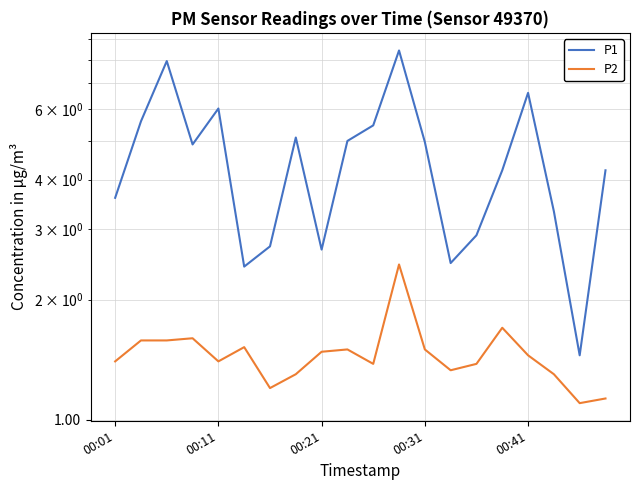

What is the difference between the P1 values at 00:01 and 10?

1.9